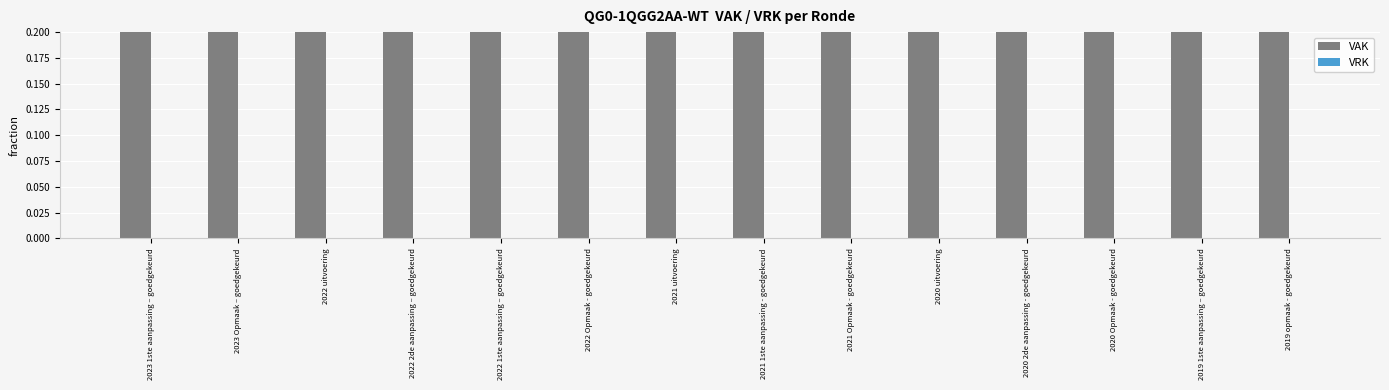

What are all the series names shown in the legend?

VAK, VRK